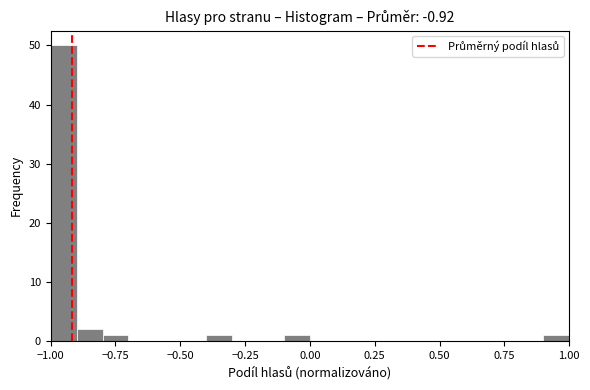

Read against the x-axis, roughly where is the centre of the tallest bar?

-0.95